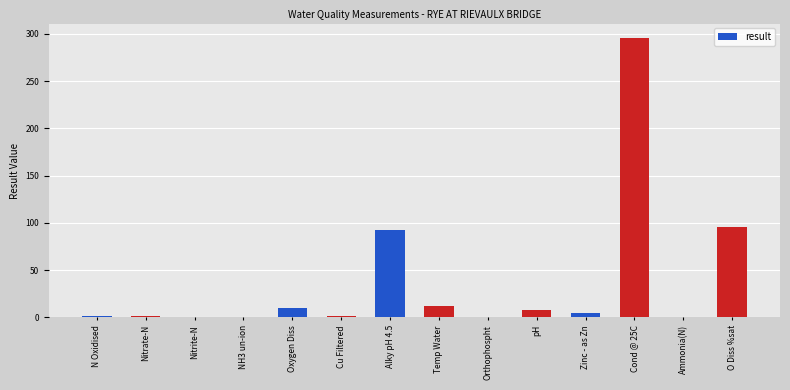

Which has a higher value, O Diss %sat or pH?

O Diss %sat